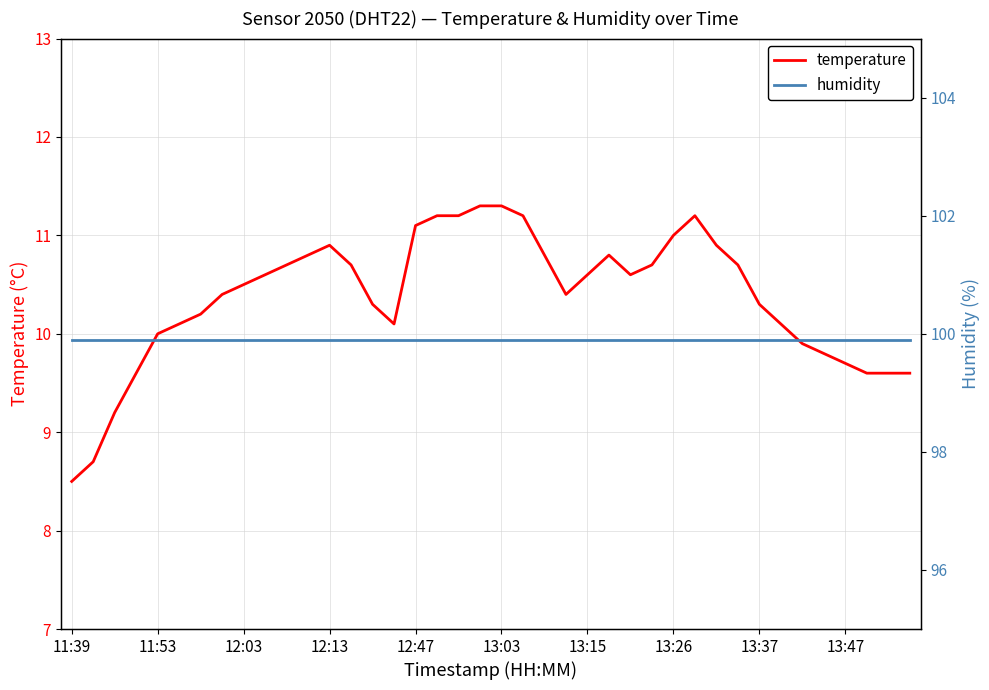

Is the value of temperature at 39 greater than the value of humidity at 14?

No